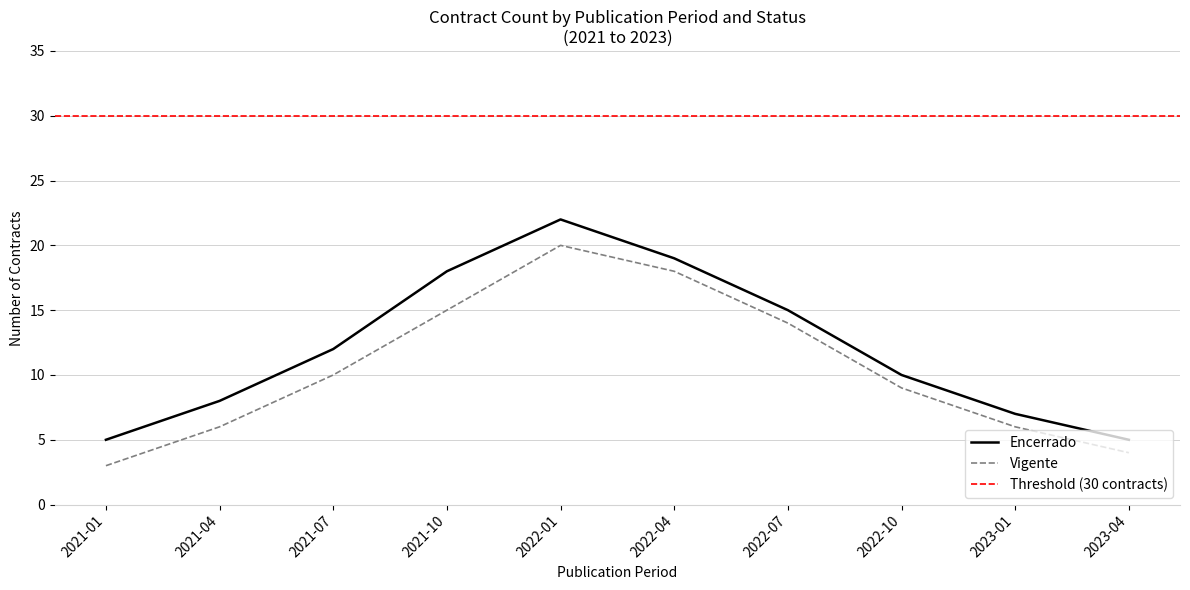

Is this an area chart (filled region under the line)?

No